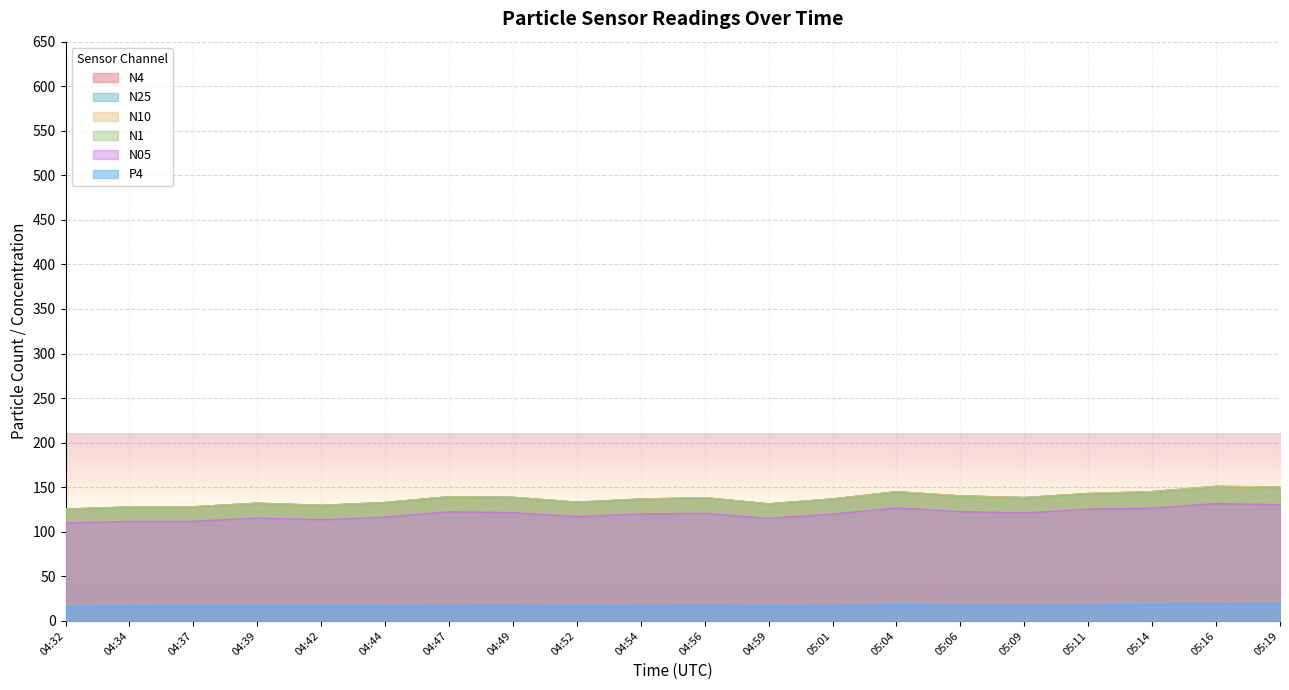

What is the maximum value for N10?

151.0